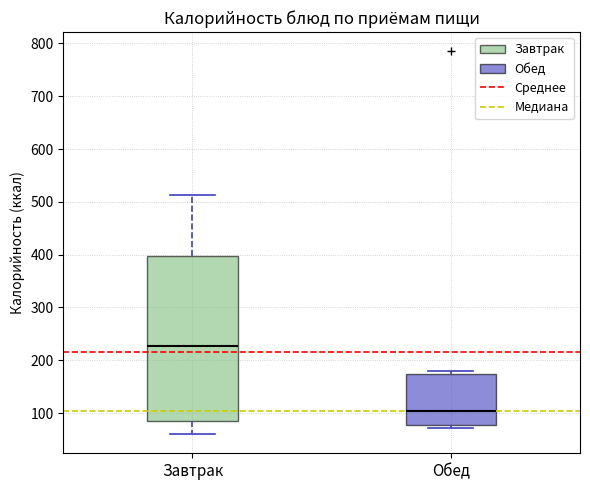

Which box has the highest median line?

Завтрак